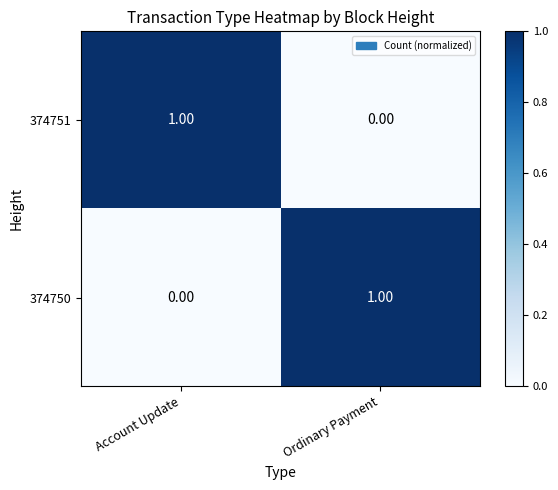

Where is 374750 nearest to the value 0?

Account Update